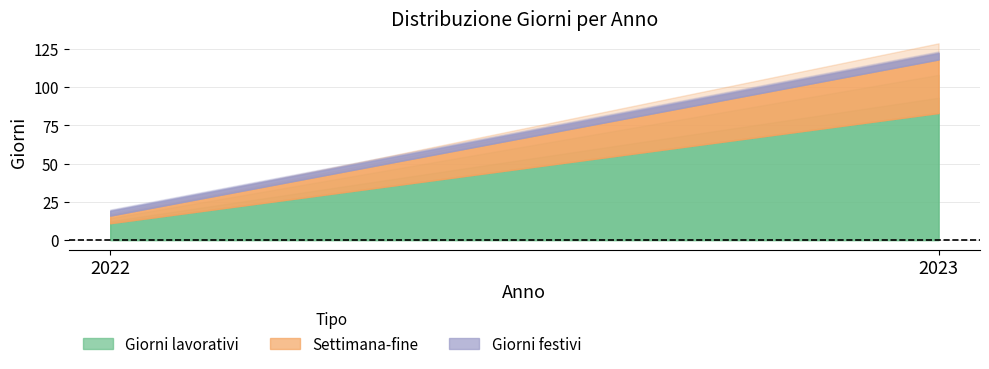

Where is Settimana-fine nearest to the value 20?

2022